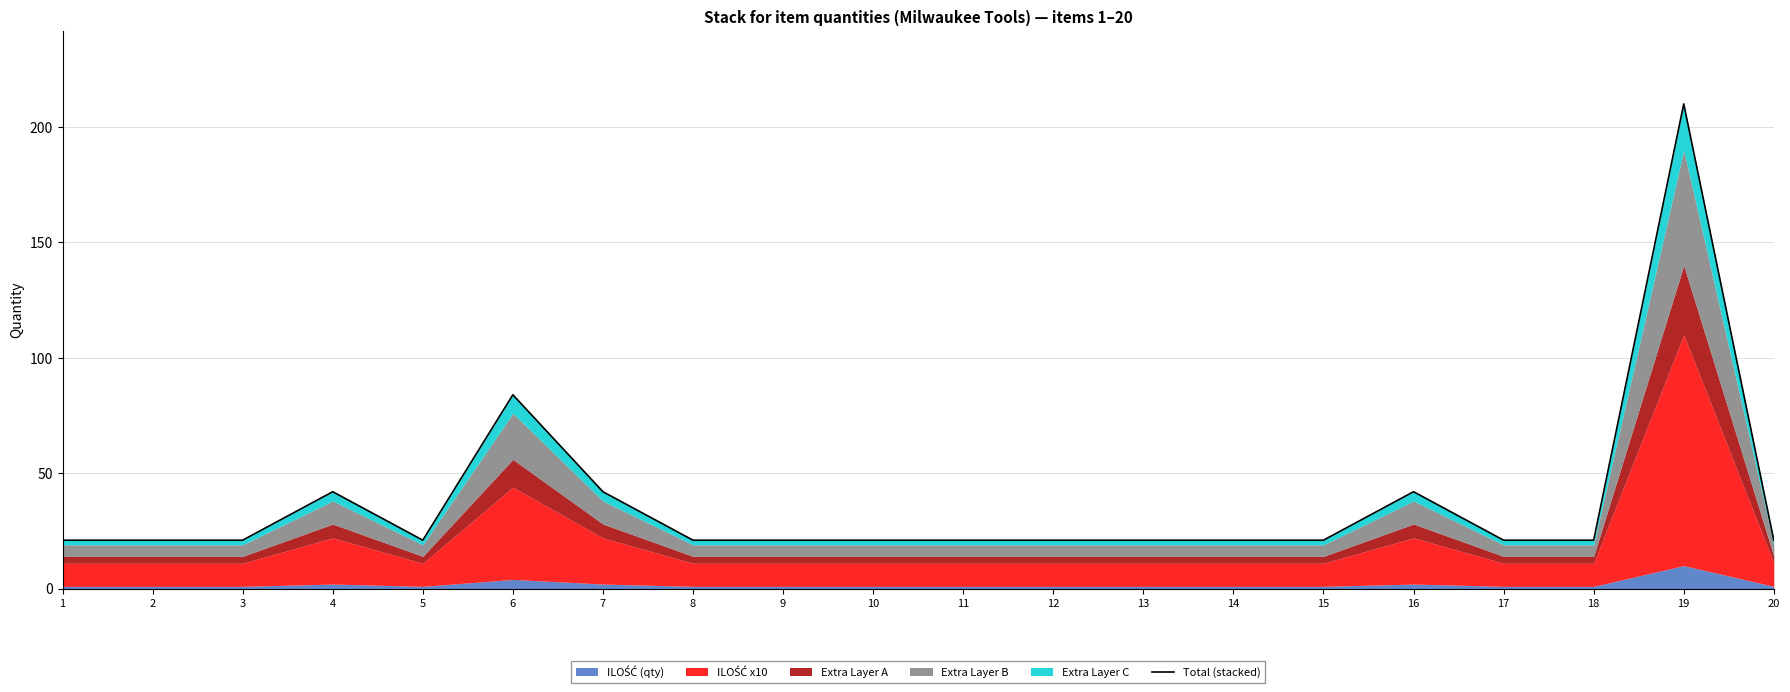

What is the difference between the maximum and minimum values?

189